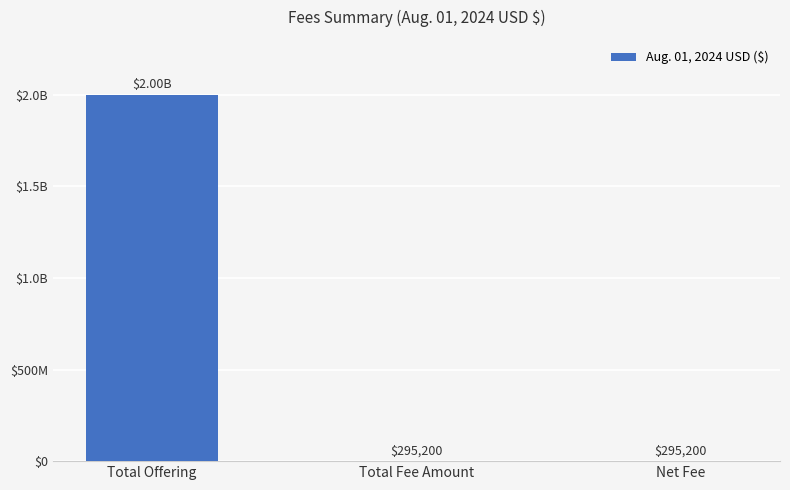

True or false: the data shows 295200 at Net Fee.

True